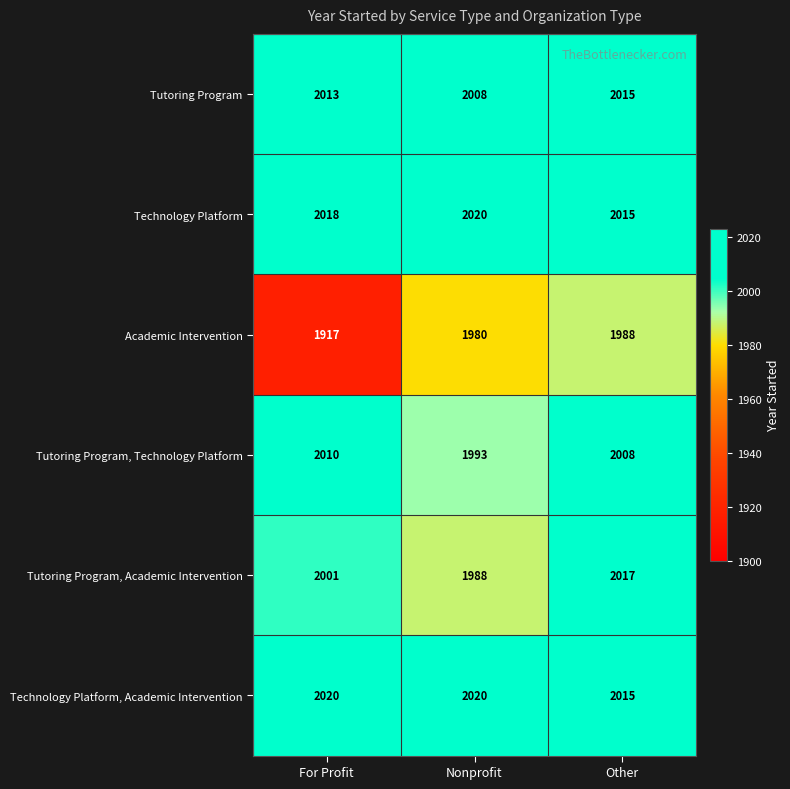

What is the maximum value shown in the chart?

2020